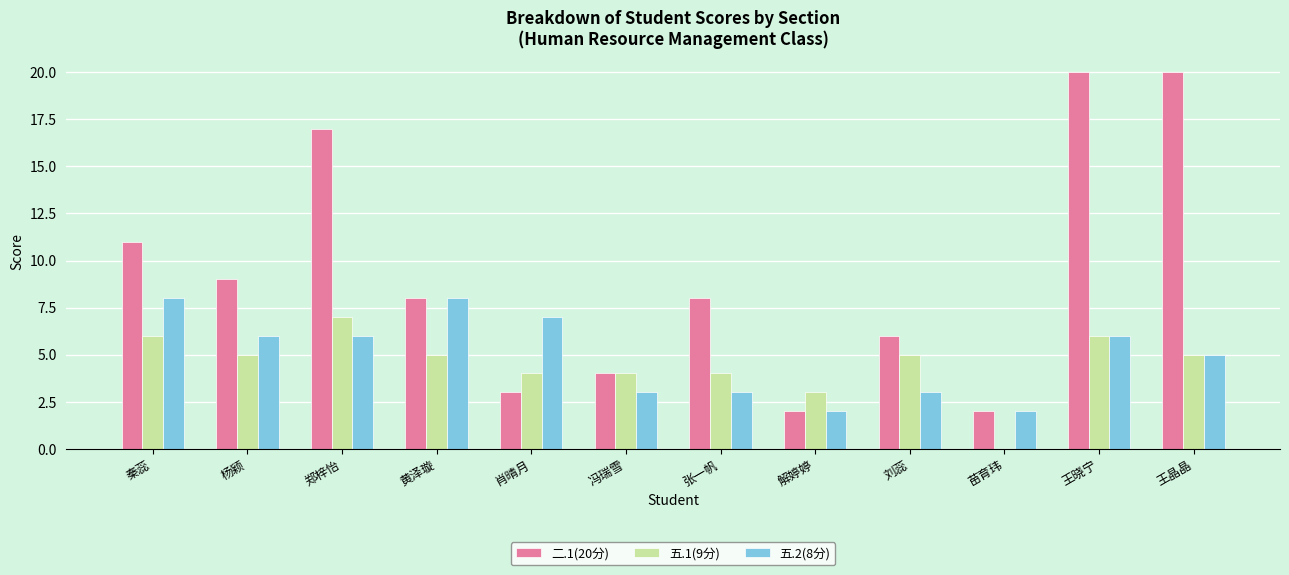

The value of 二.1(20分) at 郑梓怡 is 4. True or false?

False